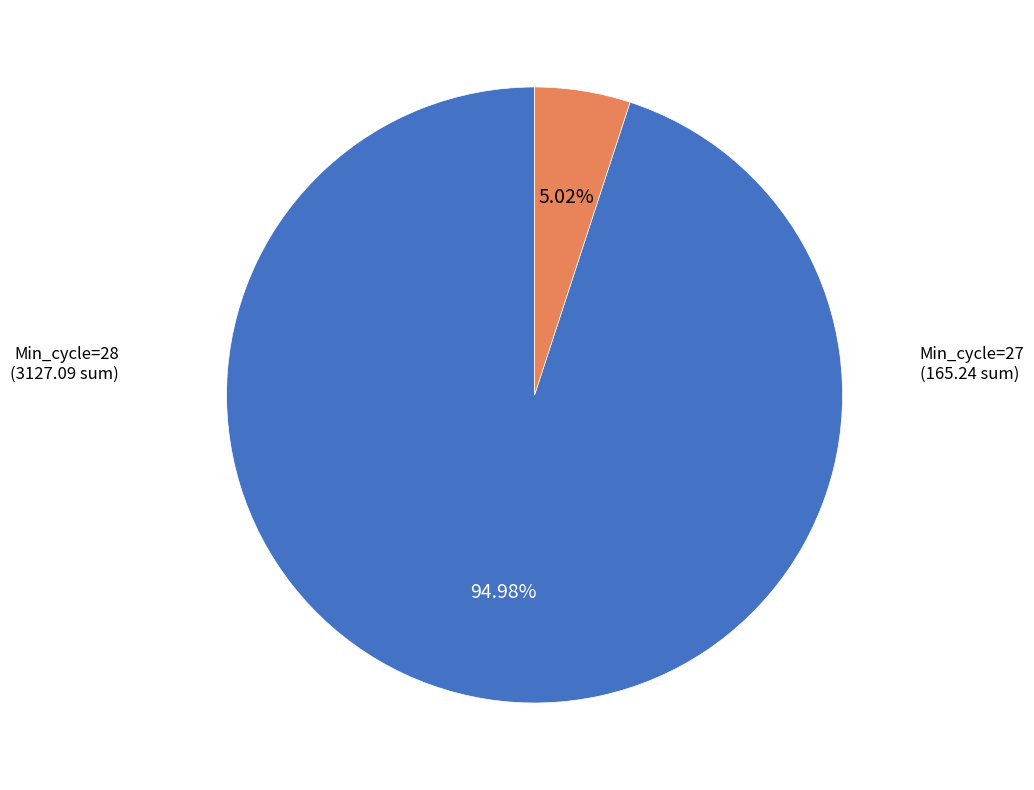

Does any single category account for the majority?

Yes